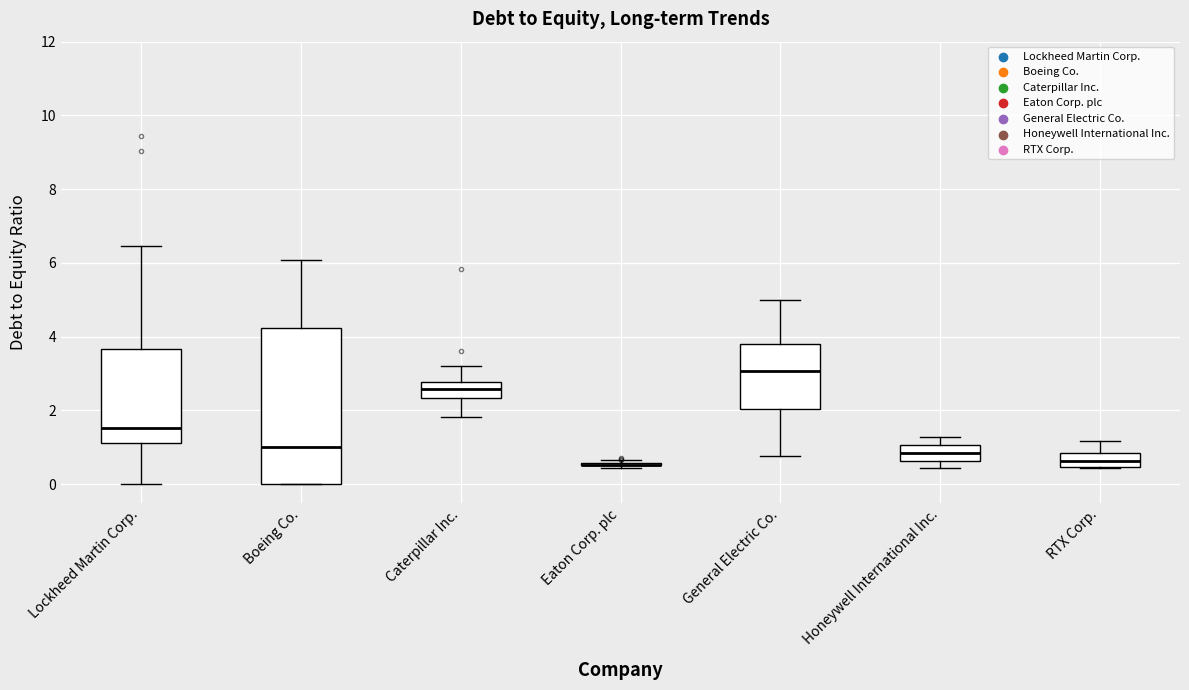

Reading left to right, transcribe this box plot: for each box, give where its median line is, the range the box spans, and where its two whiskers end, as read against the y-axis. The values are not printed on the chart, so give them approximately, as read against the axis.

Lockheed Martin Corp.: median 1.6, box 1.2 to 3.6, whiskers 0.0 to 6.4
Boeing Co.: median 1.0, box 0.0 to 4.2, whiskers 0.0 to 6.0
Caterpillar Inc.: median 2.6, box 2.4 to 2.8, whiskers 1.8 to 3.2
Eaton Corp. plc: box collapsed to a line at 0.6, whiskers 0.4 to 0.6
General Electric Co.: median 3.0, box 2.0 to 3.8, whiskers 0.8 to 5.0
Honeywell International Inc.: median 0.8, box 0.6 to 1.0, whiskers 0.4 to 1.2
RTX Corp.: median 0.6, box 0.4 to 0.8, whiskers 0.4 to 1.2